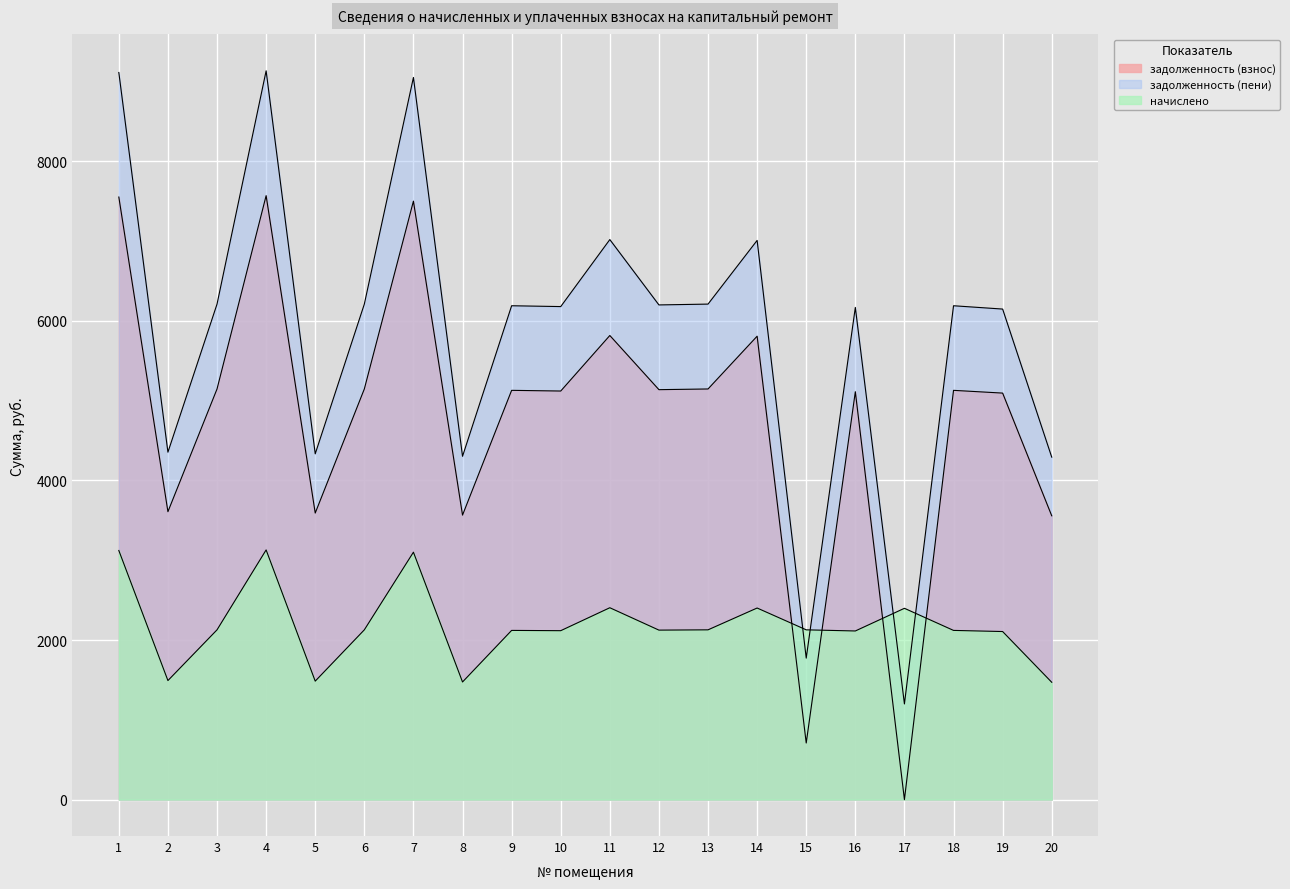

At which category is the sum across all series the highest?

4